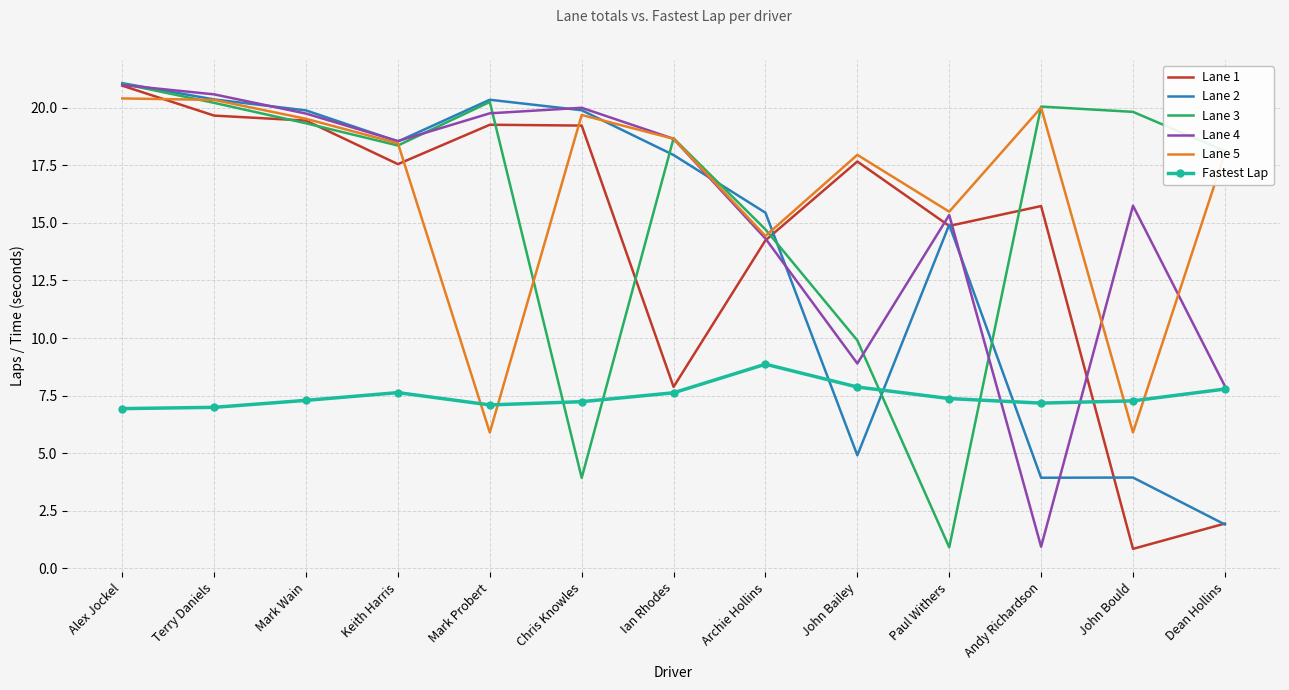

Where do Fastest Lap and Lane 2 first cross each other?

Archie Hollins and John Bailey